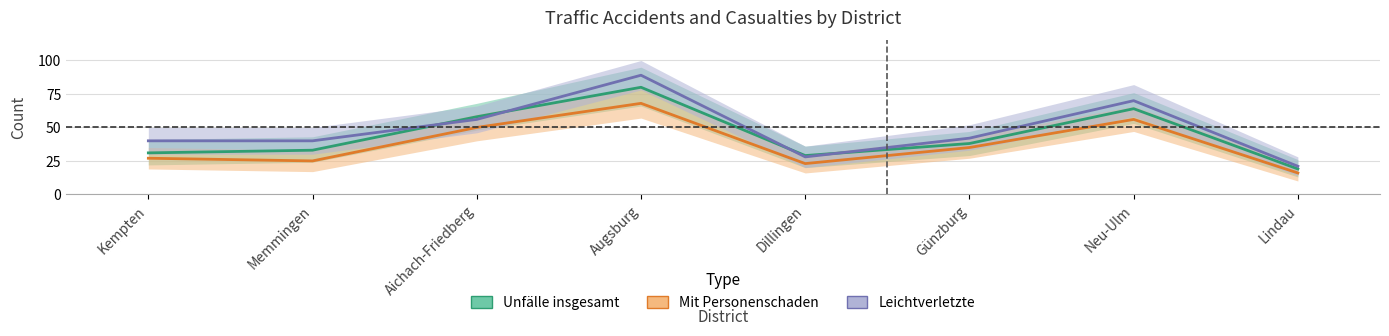

What is the average value of the insgesamt_unfaelle series?

44